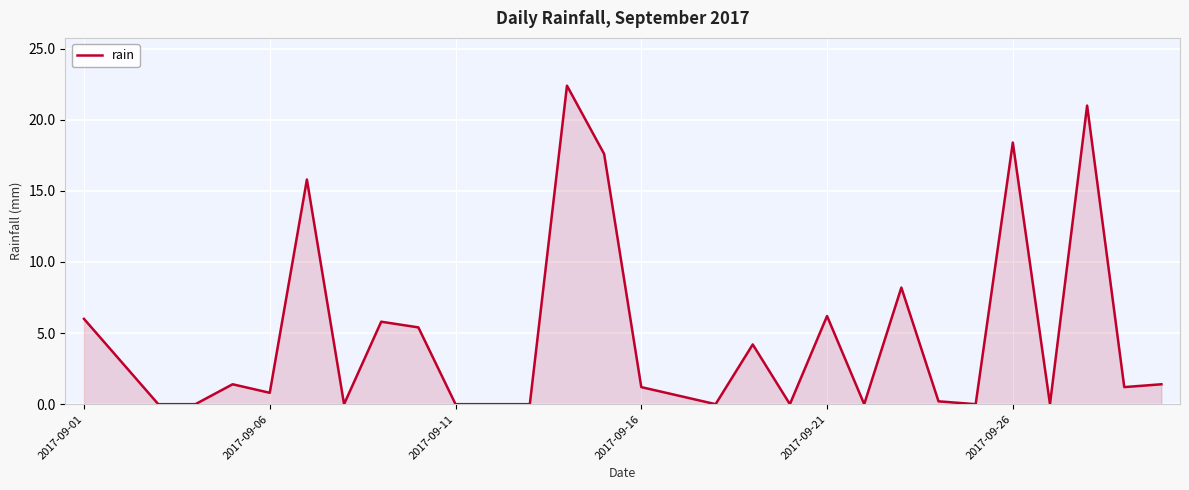

What is the difference between the maximum and minimum values?

22.4